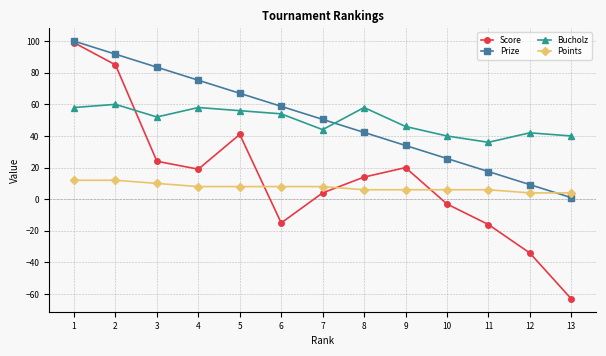

List the labels in order of Prize value, smallest first.

13, 12, 11, 10, 9, 8, 7, 6, 5, 4, 3, 2, 1